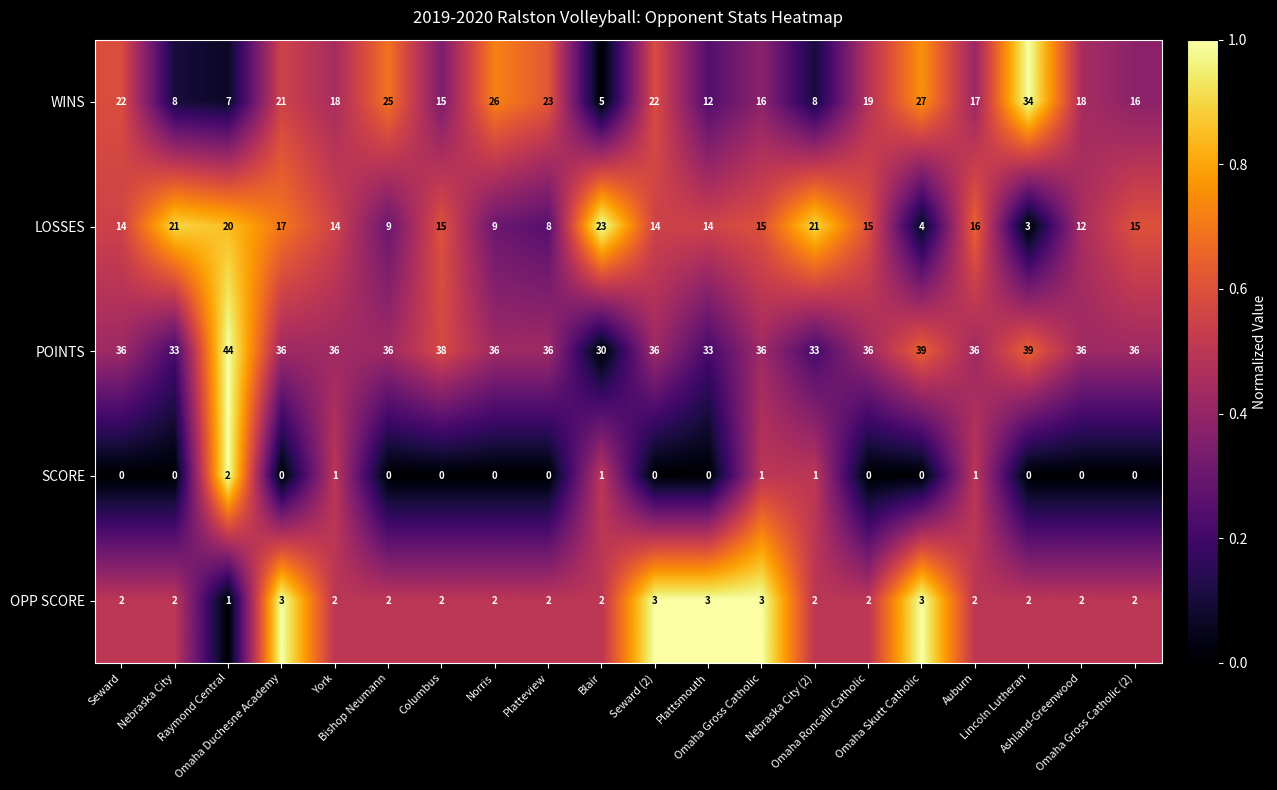

Which series has the largest range (max minus min)?

WINS